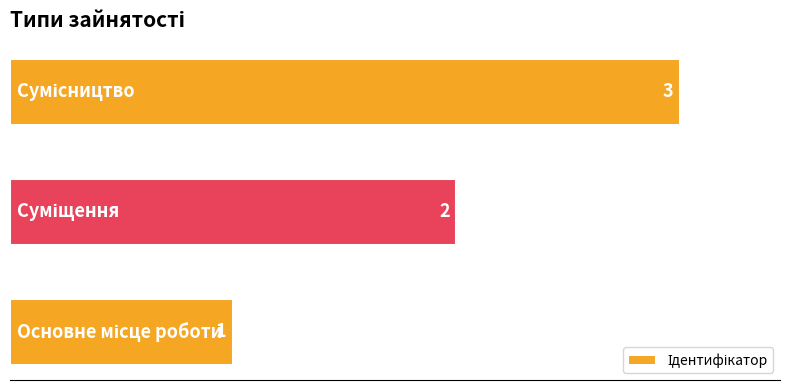

What is the maximum value shown in the chart?

3